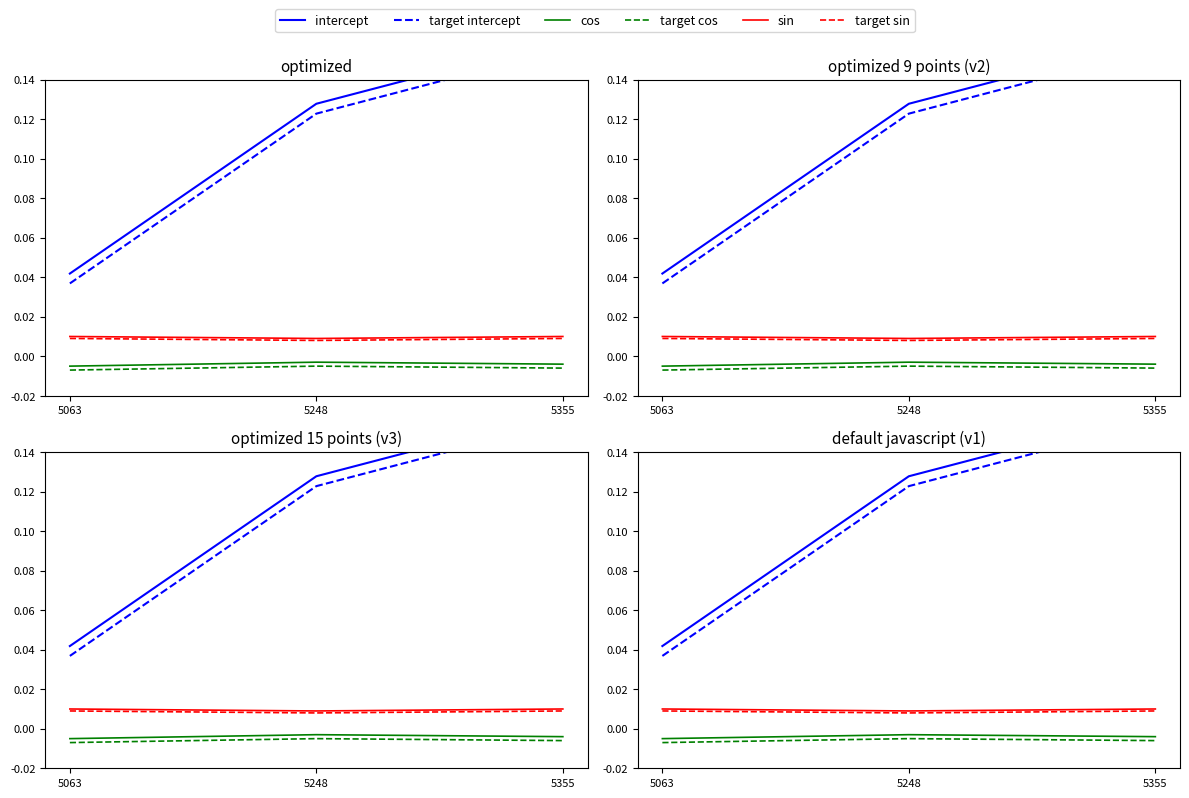

Which series has the largest total across all categories?

intercept